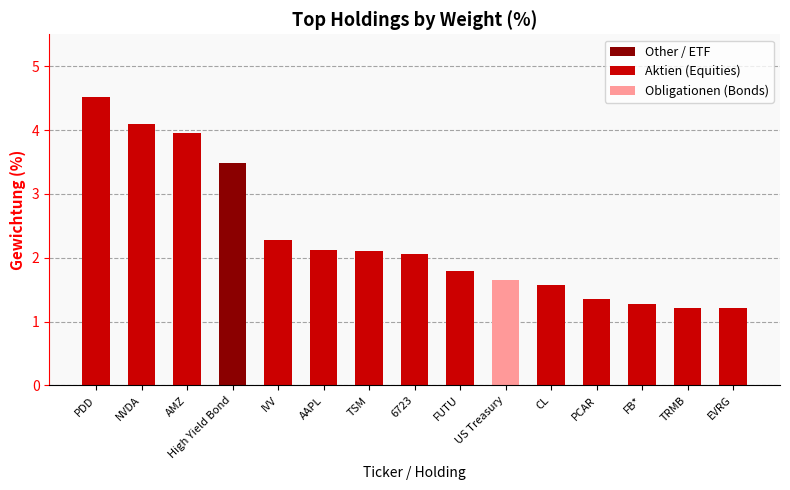

What is the average value?

2.3